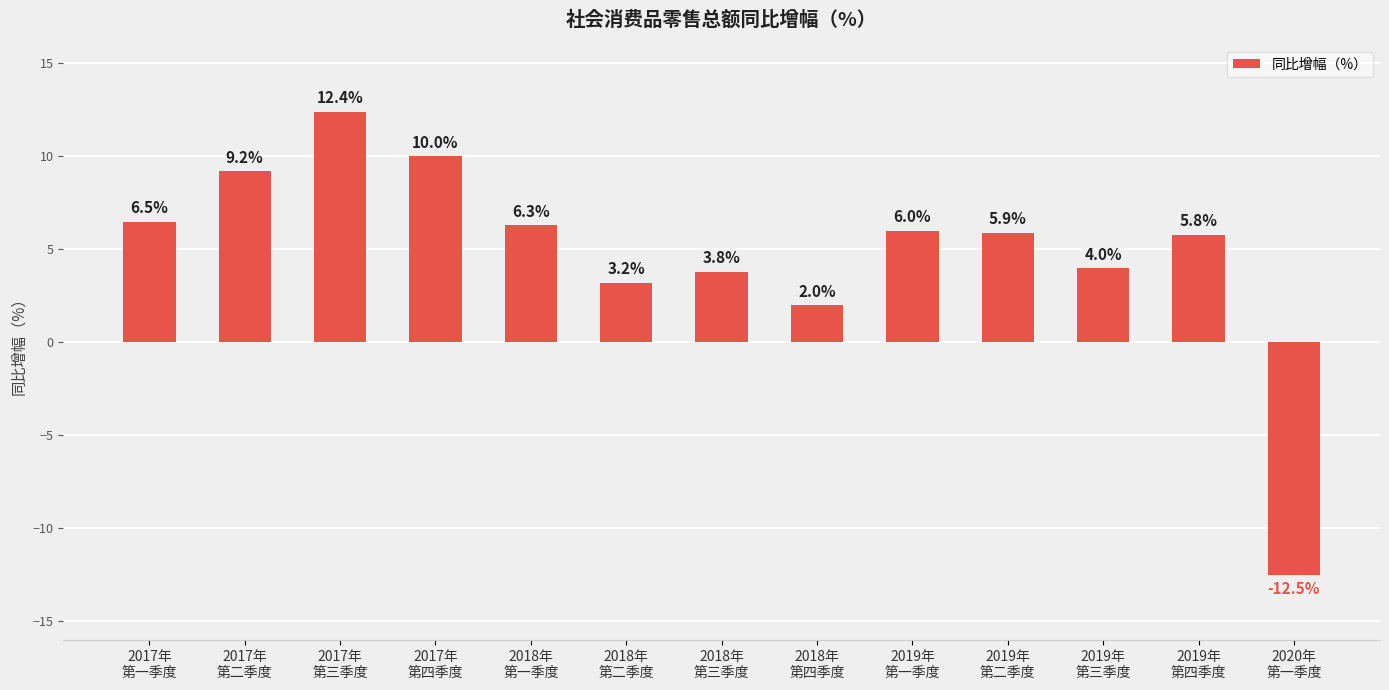

Are the bars horizontal?

No